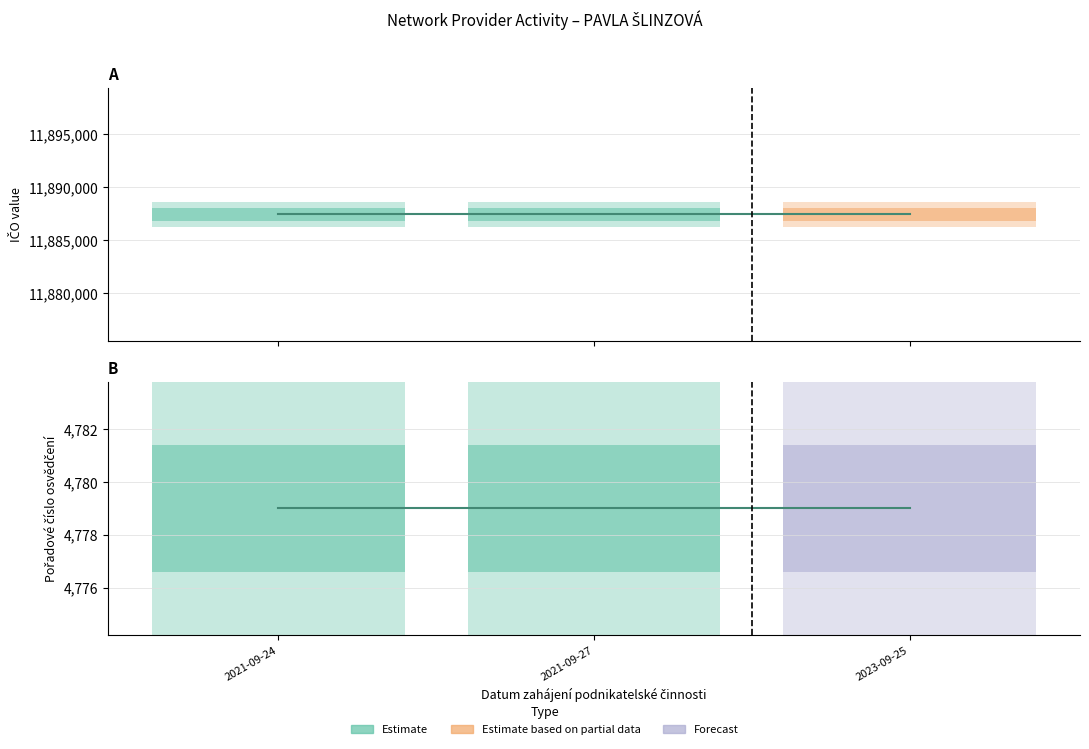

Is it true that ICO equals 5582680 at 2021-09-24?

False